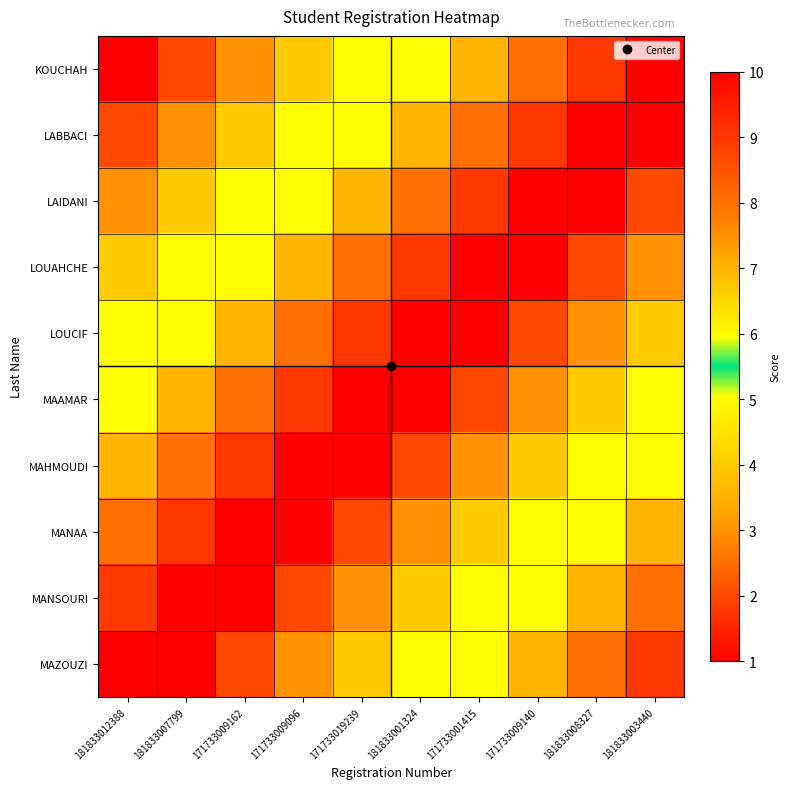

What is the spread (max minus min) of values at 181833008327?

9